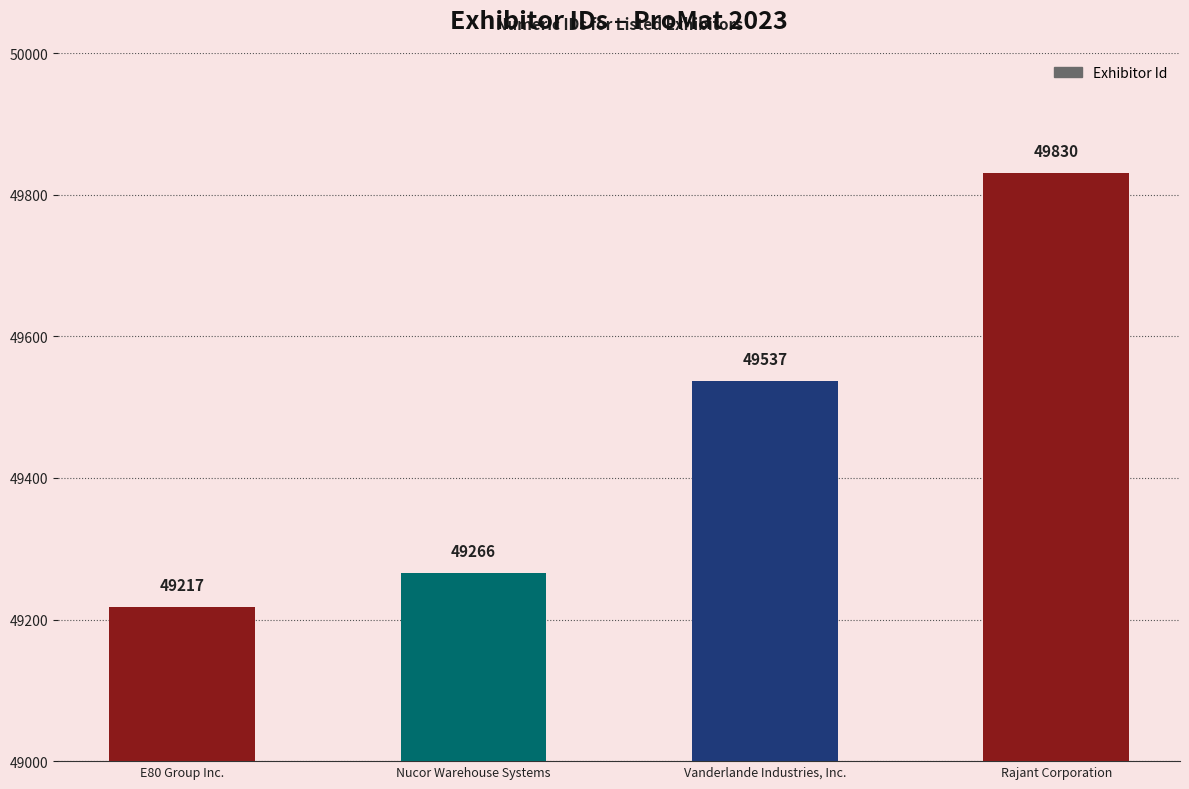

What position from the right is Nucor Warehouse Systems?

3